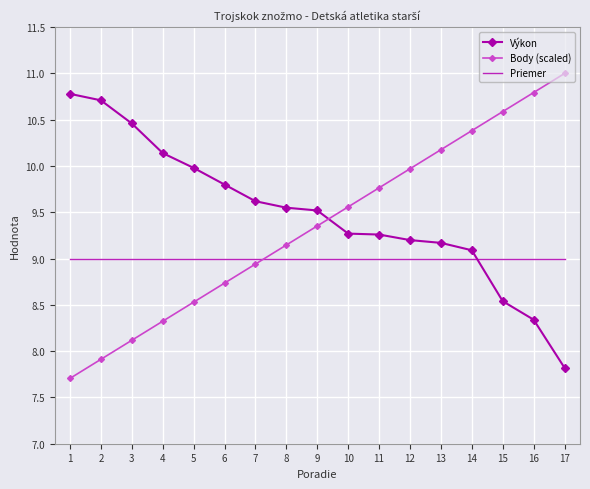

Is it true that Body (scaled) equals 14.8 at 16?

False